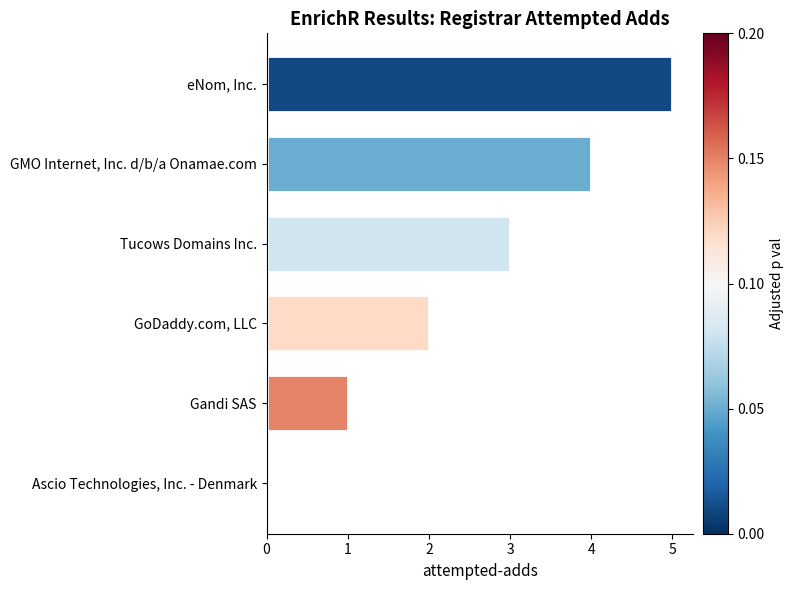

Between Ascio Technologies, Inc. - Denmark and GMO Internet, Inc. d/b/a Onamae.com, which is larger?

GMO Internet, Inc. d/b/a Onamae.com